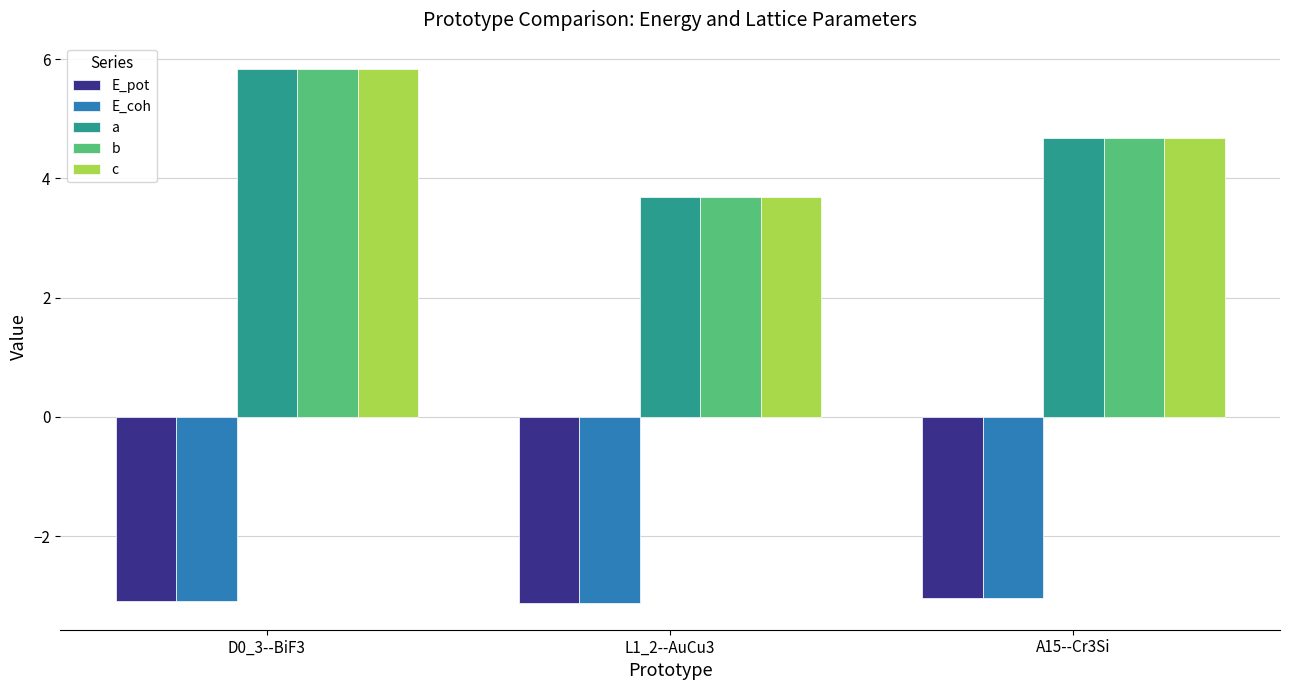

What are all the series names shown in the legend?

E_pot, E_coh, a, b, c